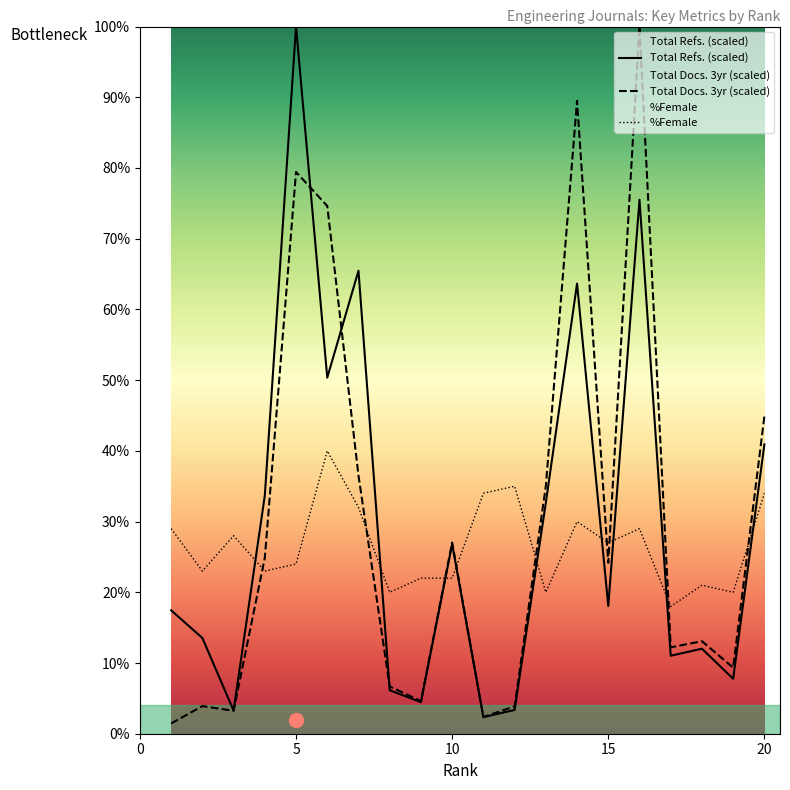

What is the maximum value for %Female?

40.0